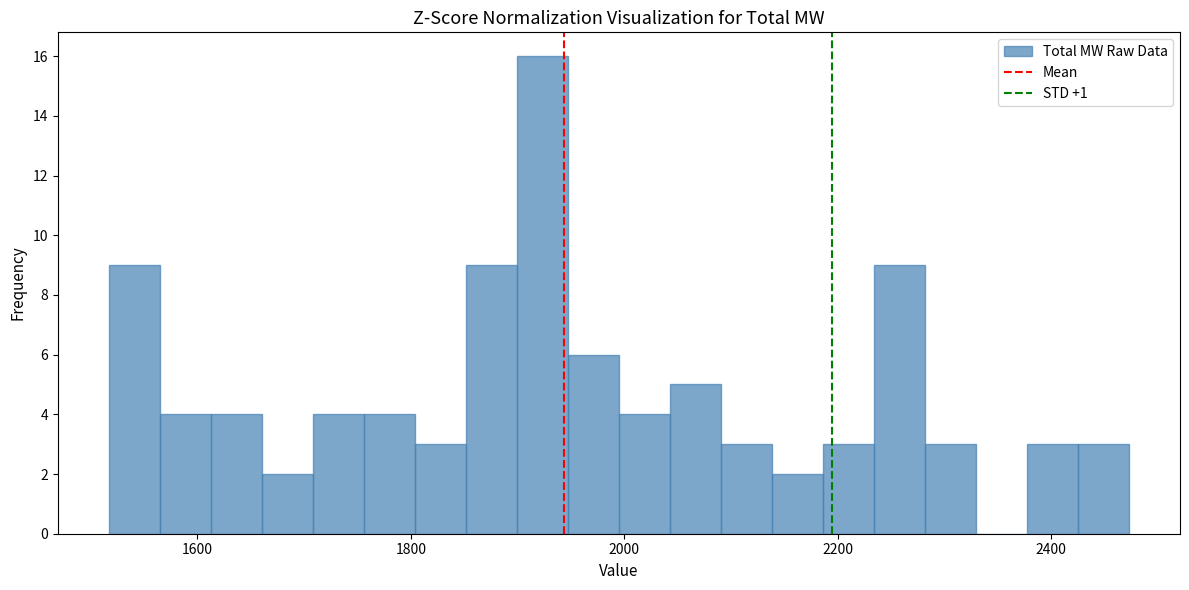

Read against the x-axis, roughly where is the centre of the tallest bar?

1920